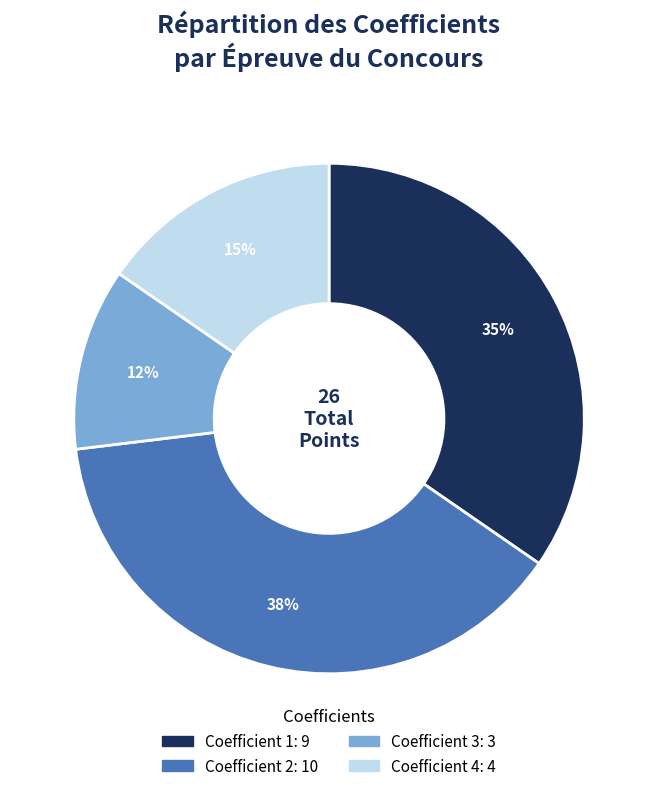

How many segments does this pie chart have?

4